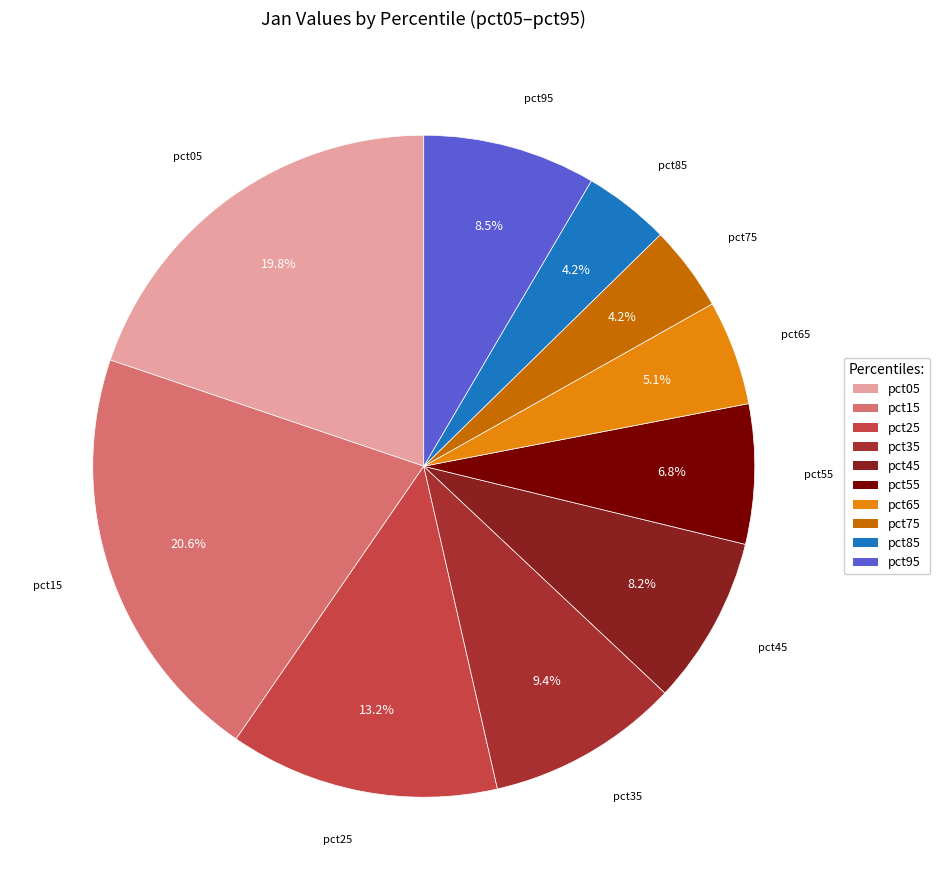

Between pct85 and pct65, which is larger?

pct65